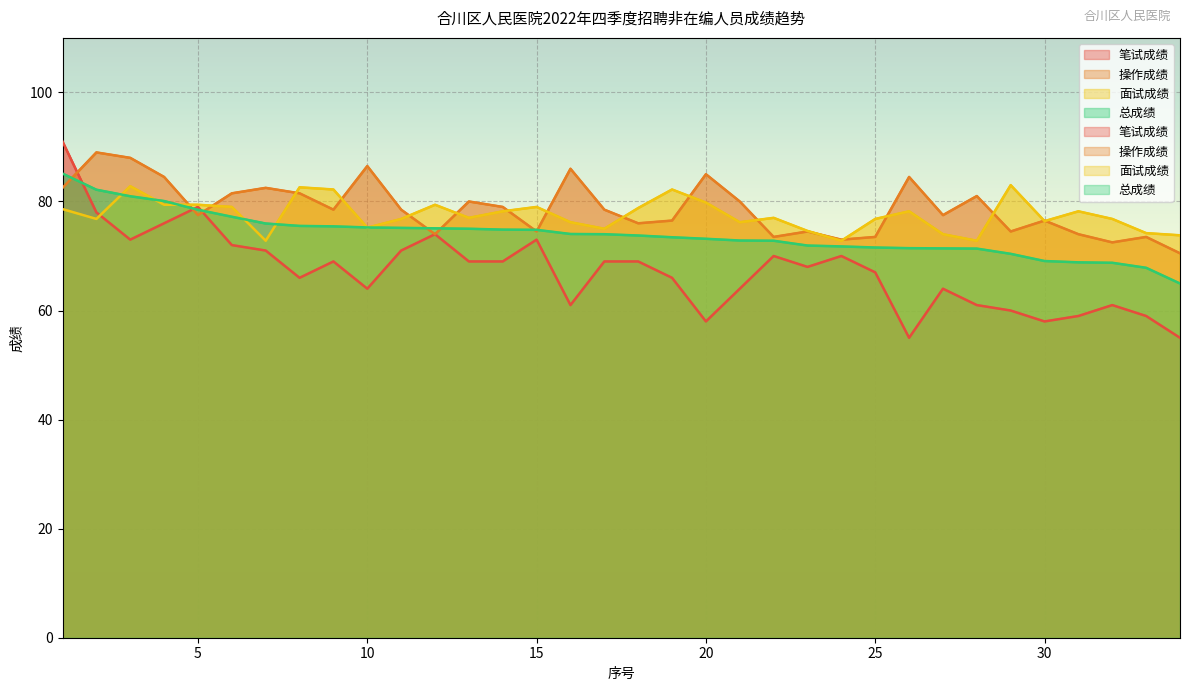

Between which two adjacent categories do 面试成绩 and 总成绩 first intersect?

2 and 3